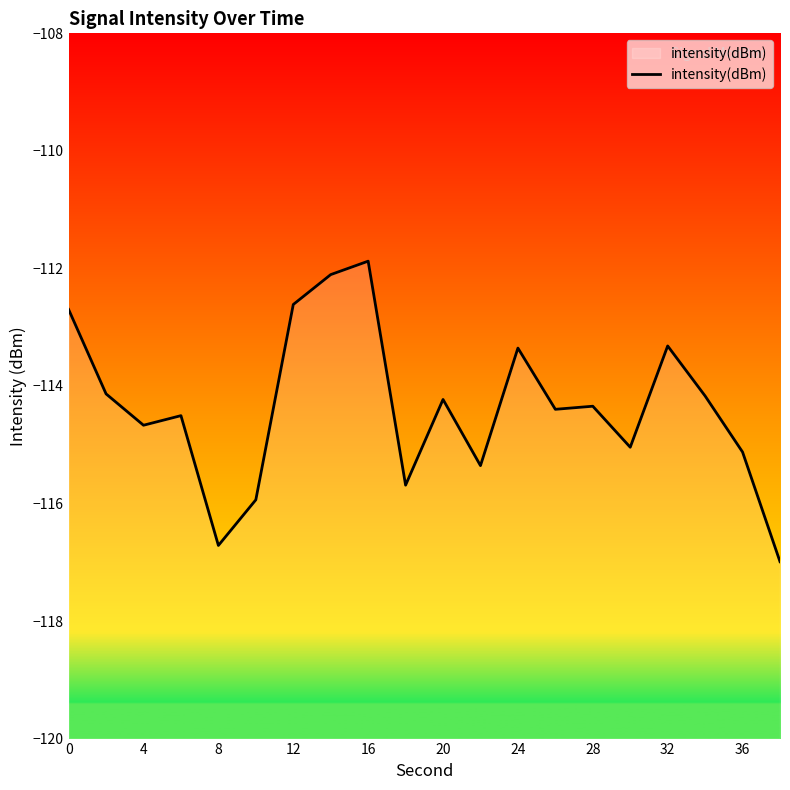

Count the number of data series in this chart.

1